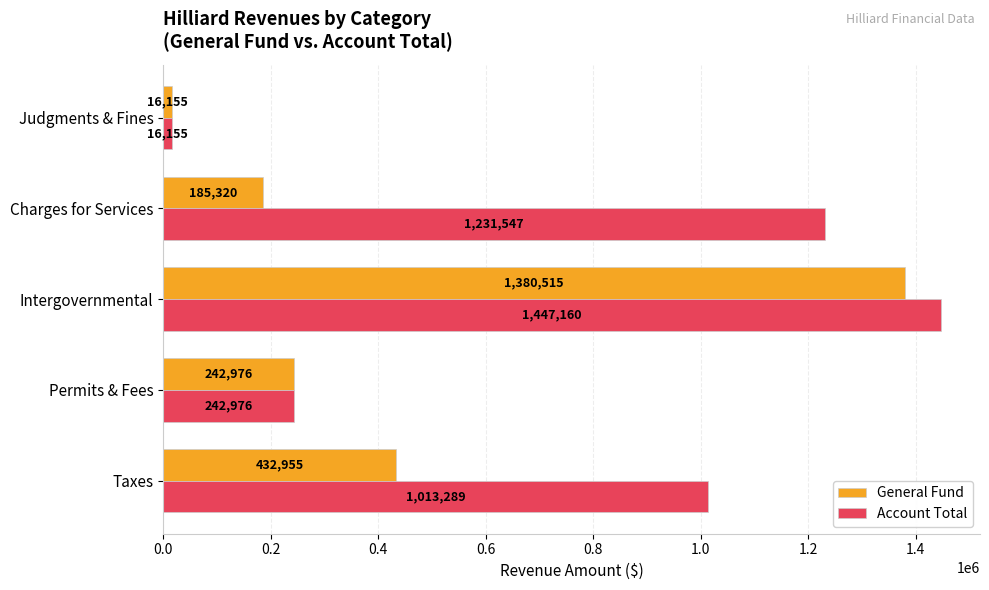

What is the difference between the maximum and minimum values in the General Fund series?

1364360